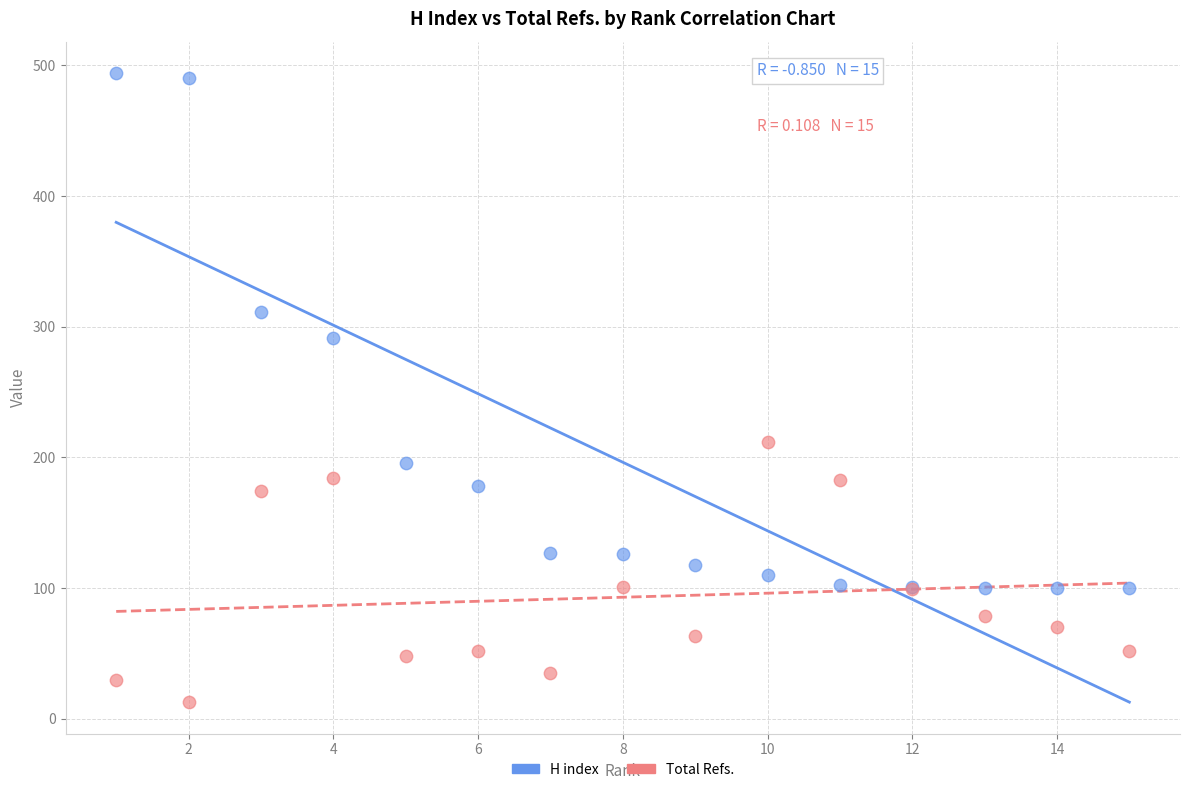

Which series has the widest spread of Y values?

H index